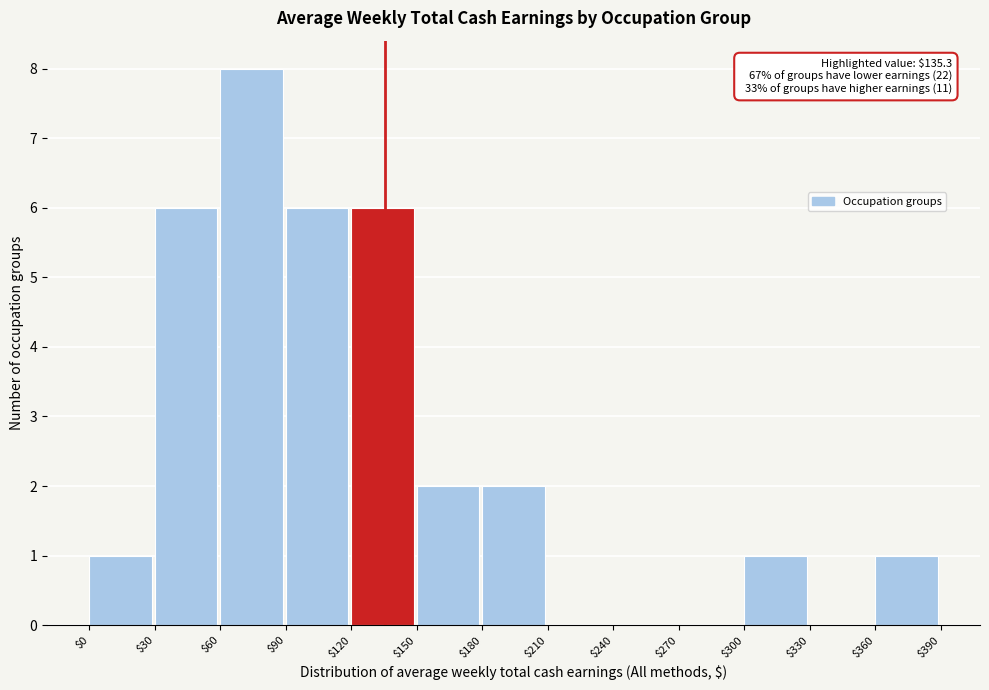

Which range on the x-axis has the tallest bar?

$60 to $90